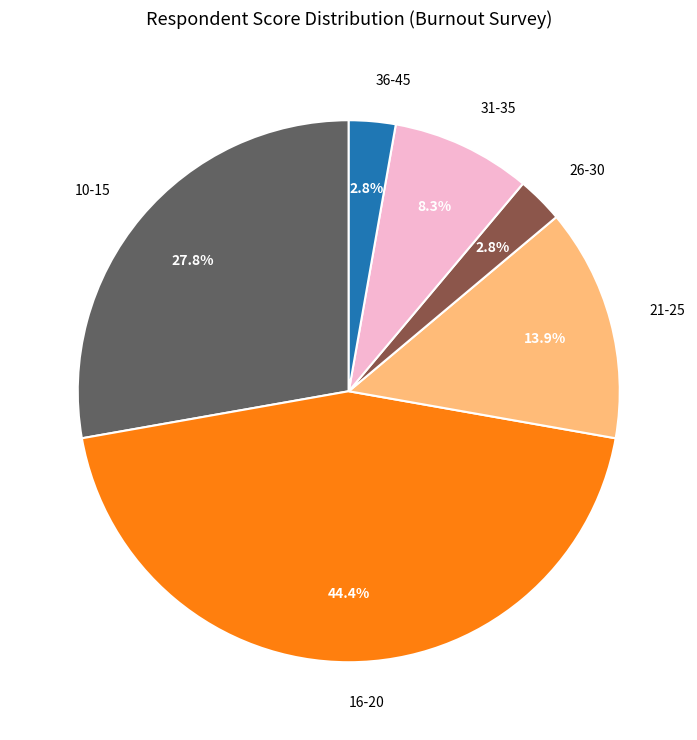

What is the total percentage of 26-30 and 10-15?

30.6%